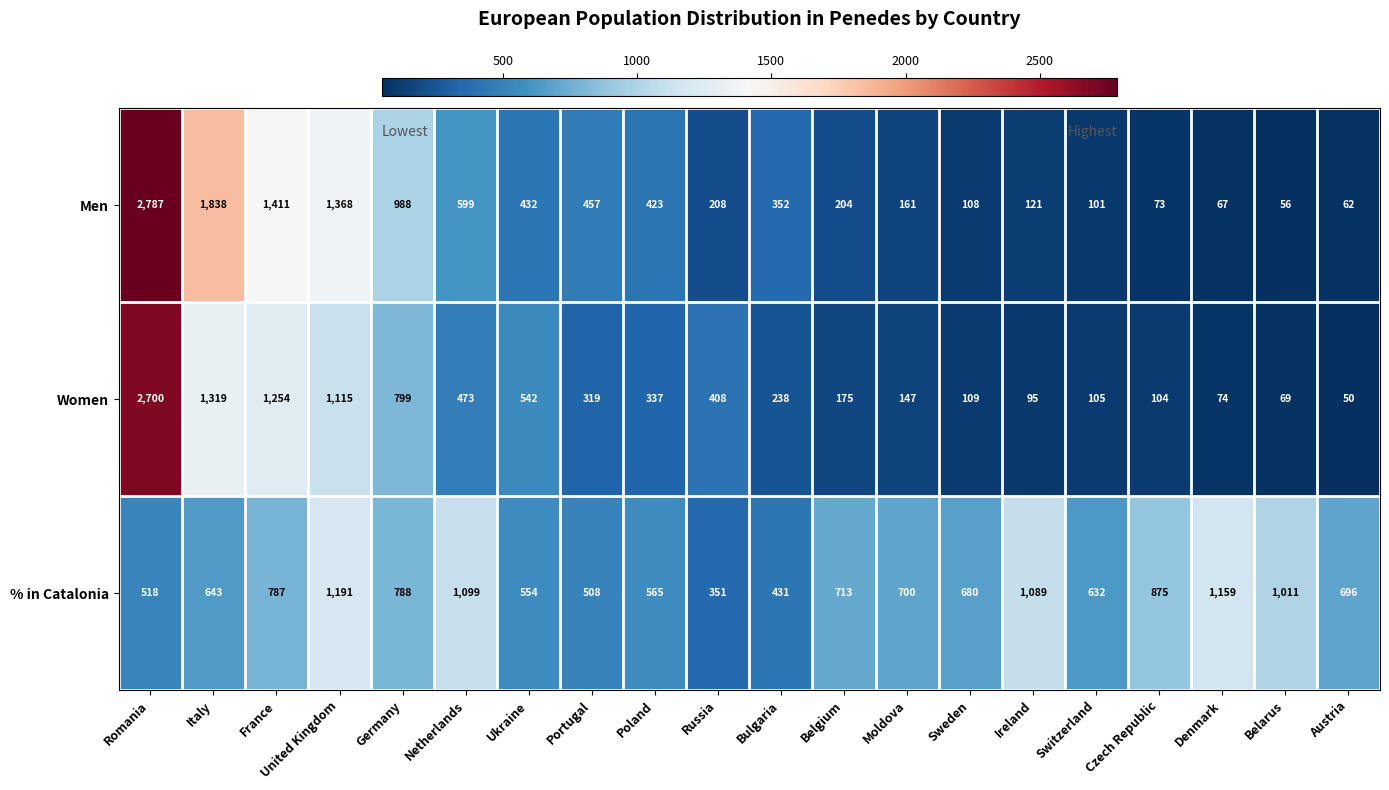

List the series in order of their overall mean, highest first.

% in Catalonia, Men, Women